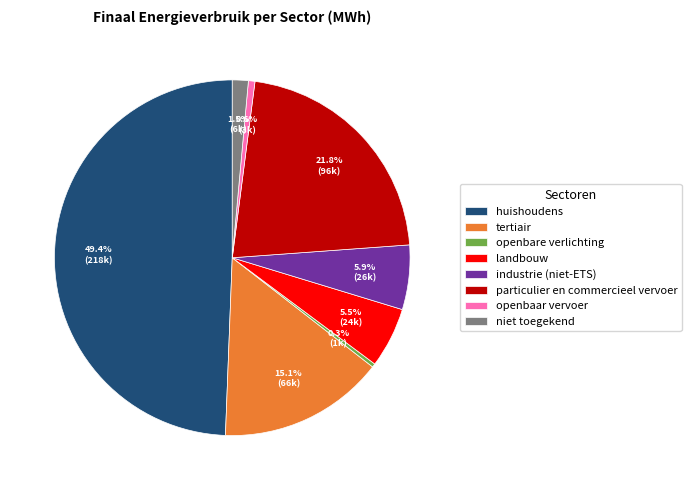

How much of the chart is everything except tertiair?

84.9%